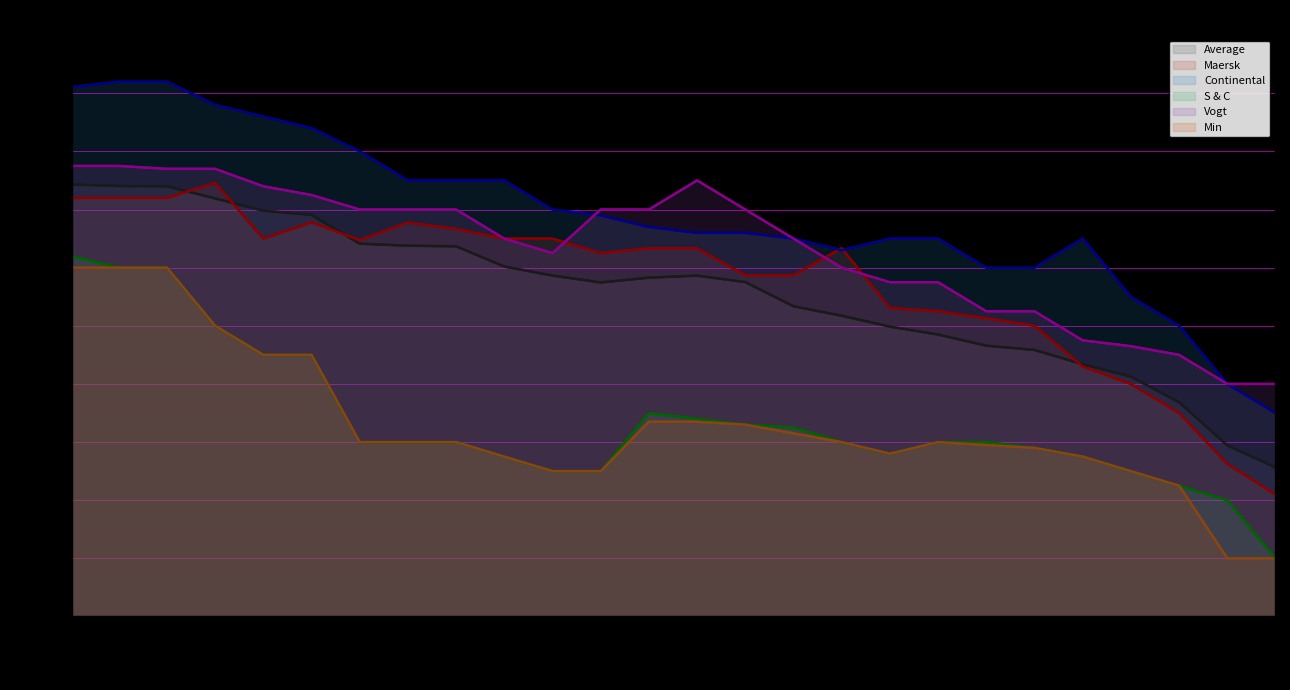

What value does the Maersk series have at 07.04.2020?

20300